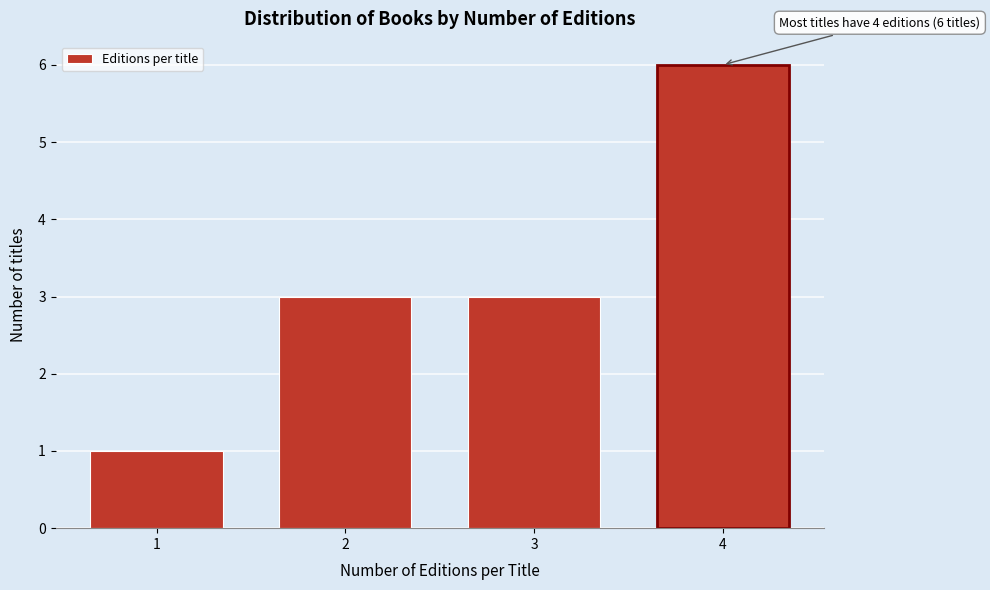

Reading left to right, what are all the values shown in this chart?

1=1	2=3	3=3	4=6